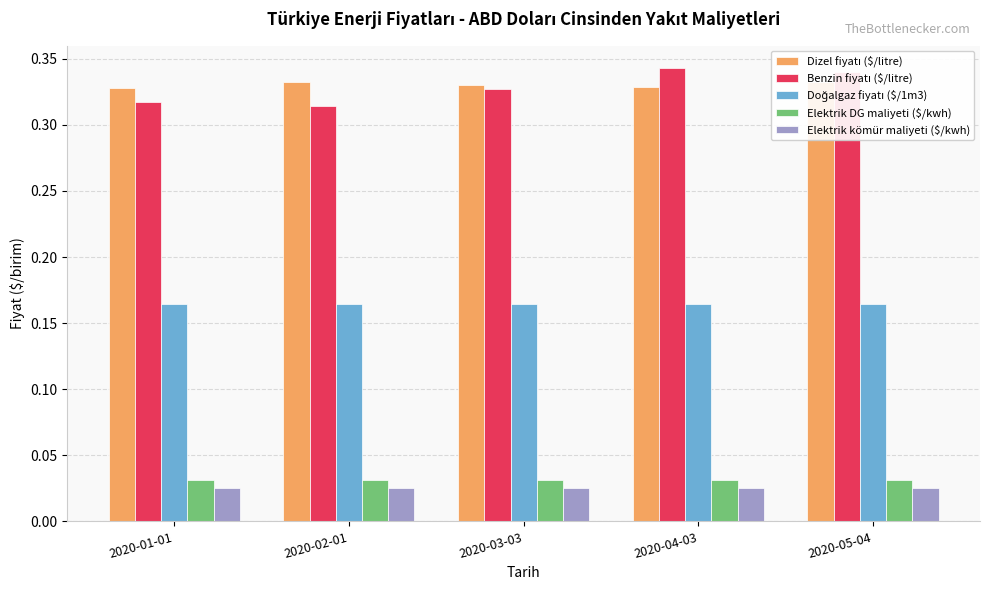

Reading left to right, list all the values displayed in this chart.

Dizel fiyatı ($/litre): 0.3	0.3	0.3	0.3	0.3
Benzin fiyatı ($/litre): 0.3	0.3	0.3	0.3	0.3
Doğalgaz fiyatı ($/1m3): 0.2	0.2	0.2	0.2	0.2
Elektrik DG maliyeti ($/kwh): 0.0	0.0	0.0	0.0	0.0
Elektrik kömür maliyeti ($/kwh): 0.0	0.0	0.0	0.0	0.0